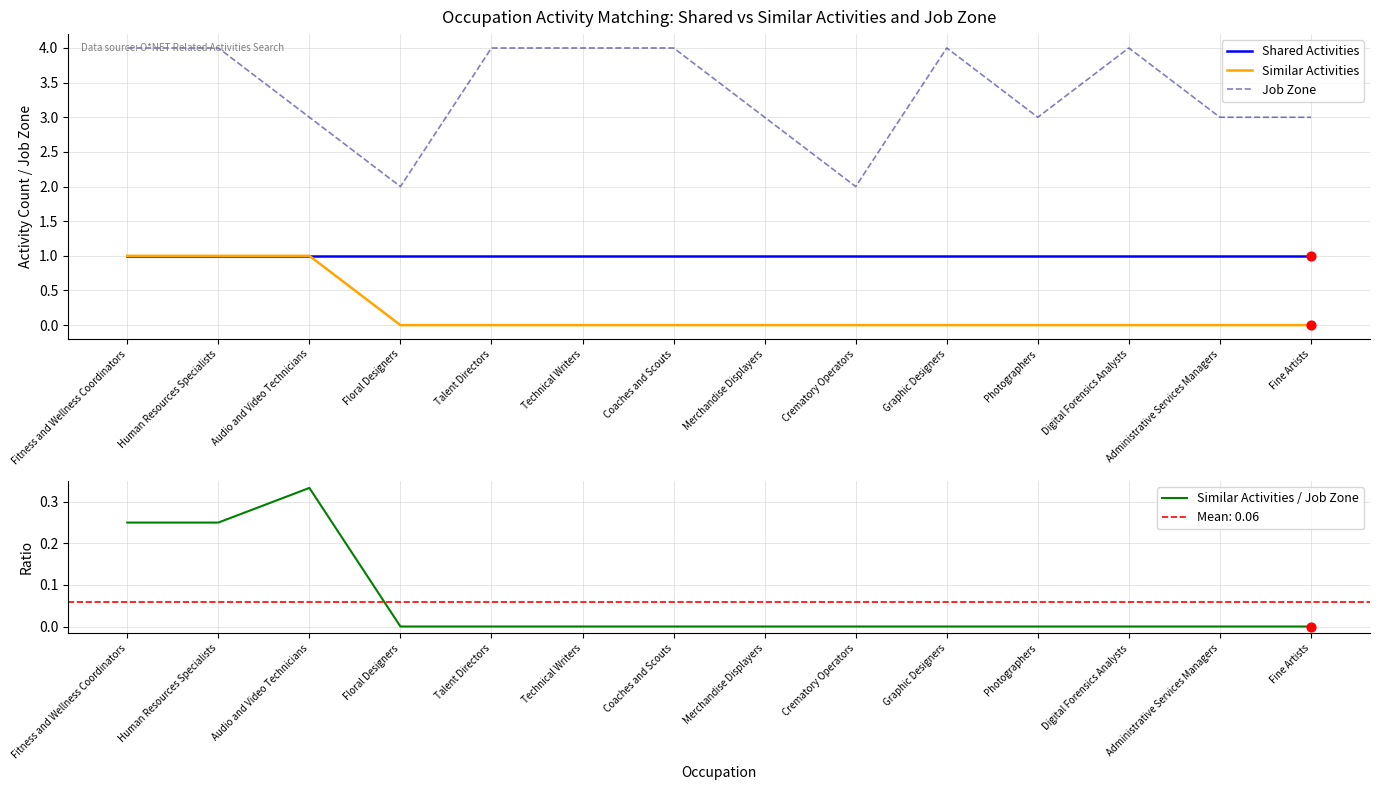

Which series contains the lowest Y value?

Similar Activities